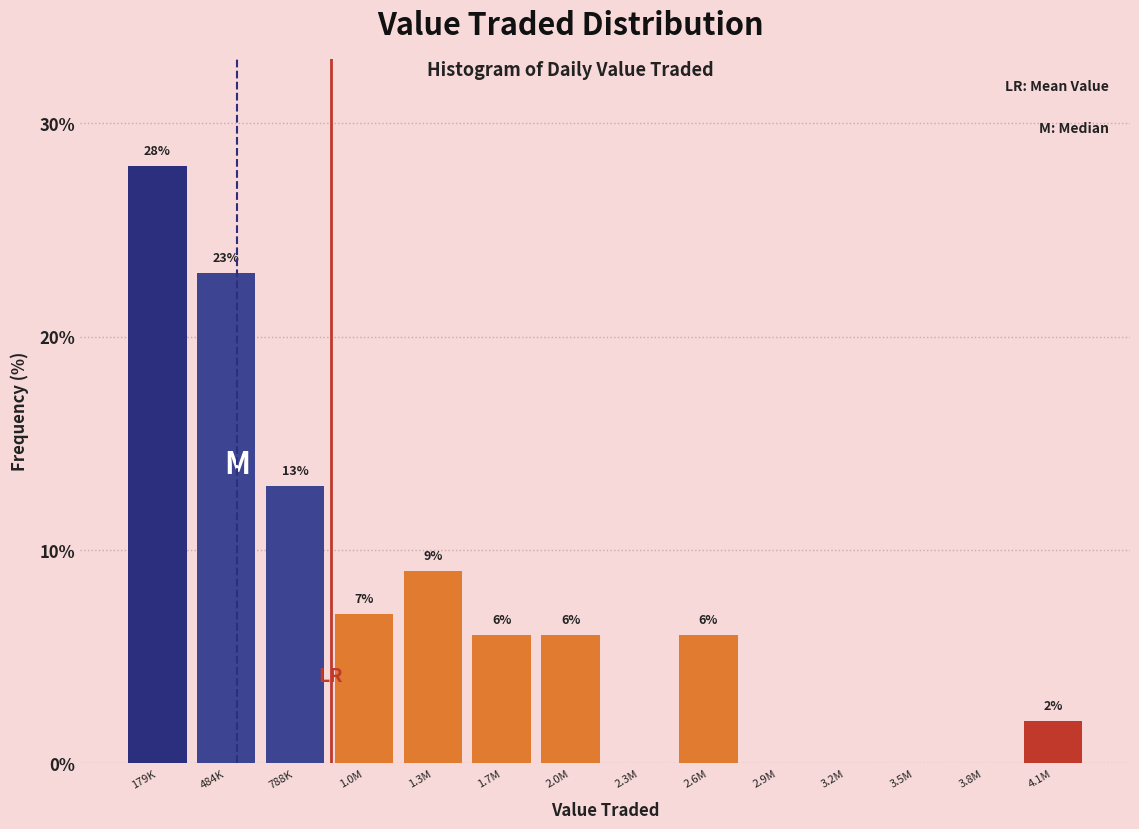

Reading left to right, extract all data points from this chart.

179K=28.0	484K=23.0	788K=13.0	1.0M=7.0	1.3M=9.0	1.7M=6.0	2.0M=6.0	2.3M=0.0	2.6M=6.0	2.9M=0.0	3.2M=0.0	3.5M=0.0	3.8M=0.0	4.1M=2.0